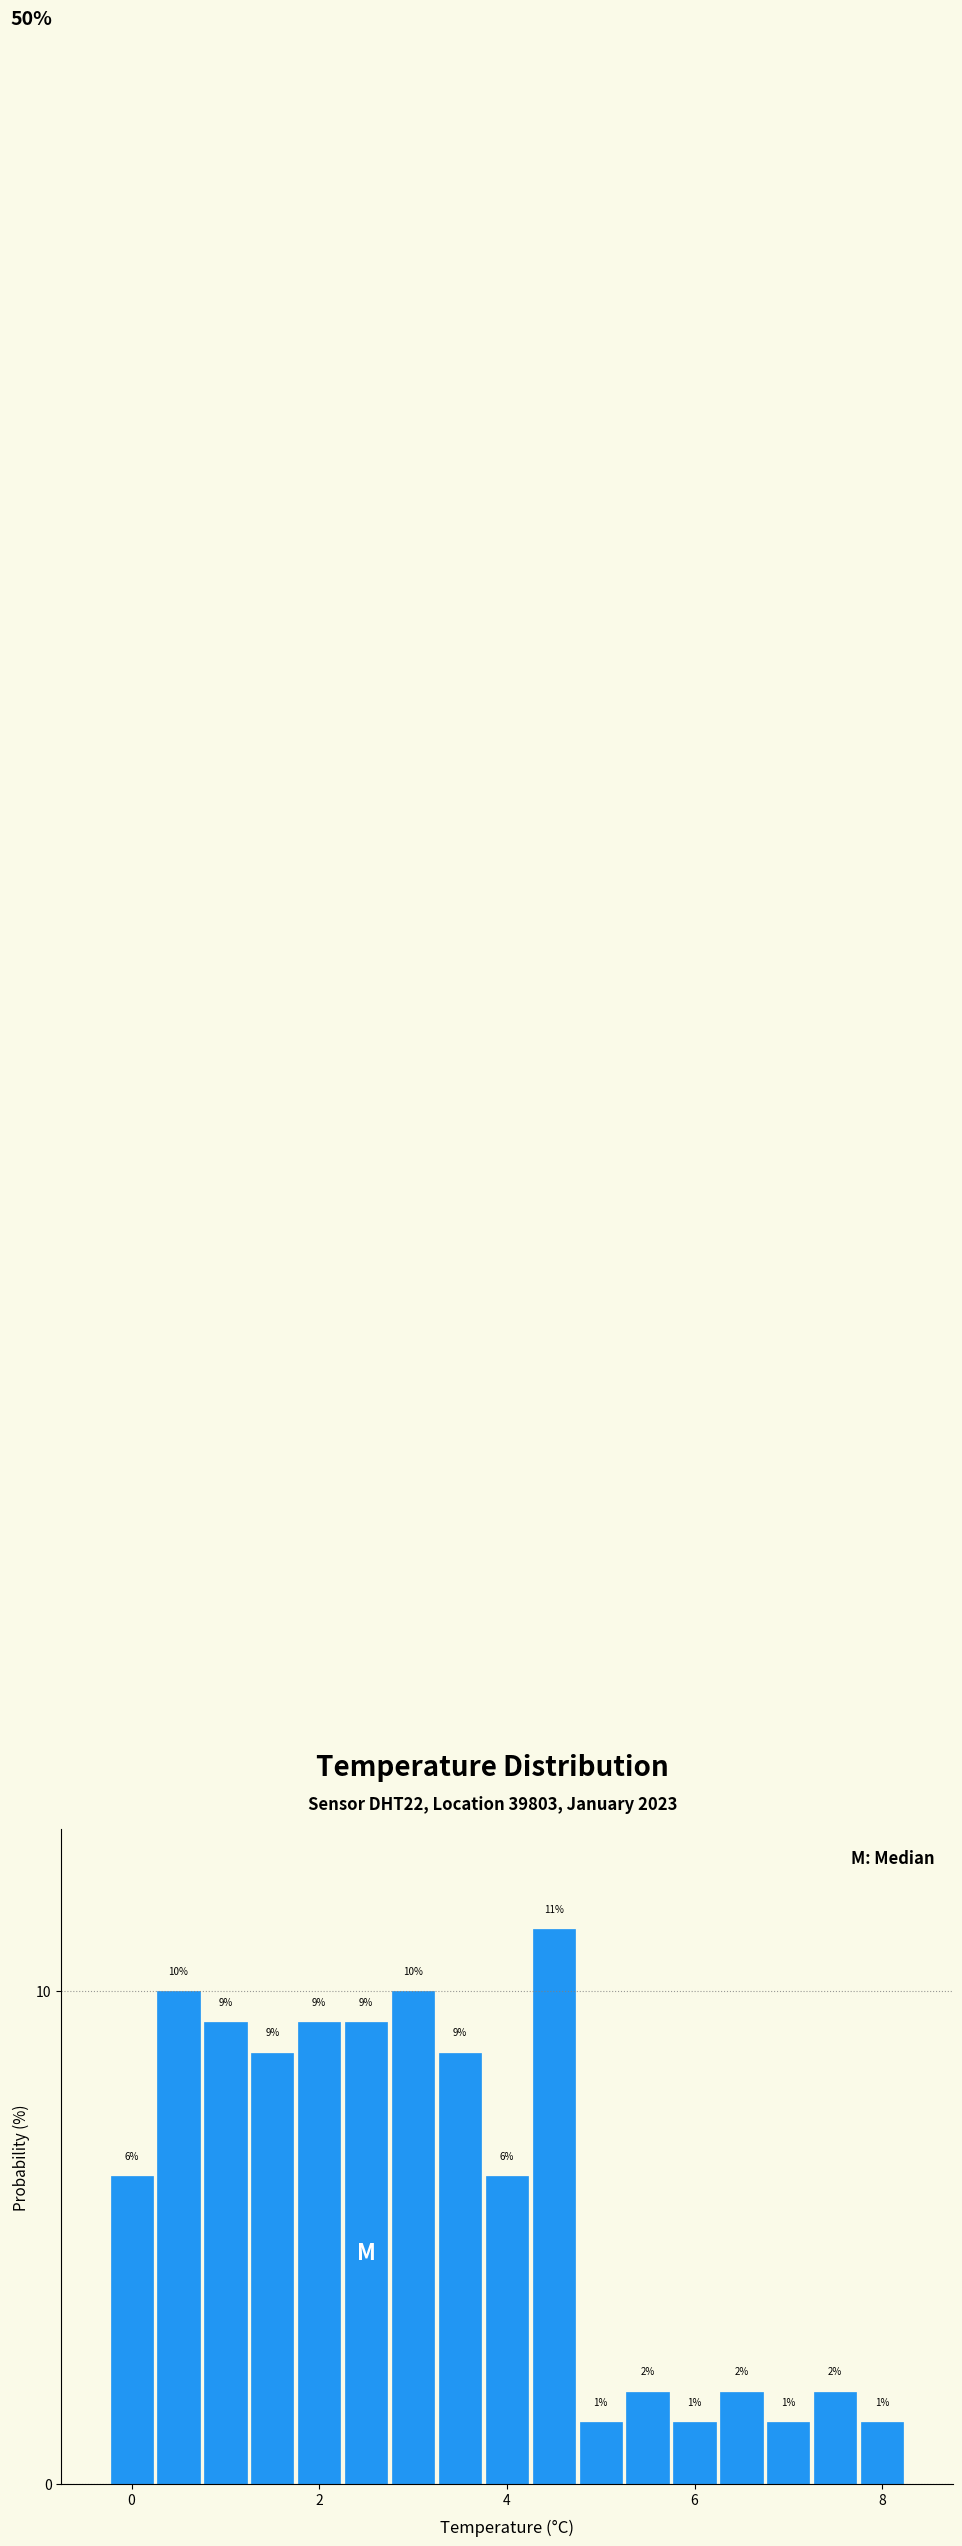

Around what value on the x-axis is the tallest bar? Give the approximate position of its centre, as read against the axis.

4.6